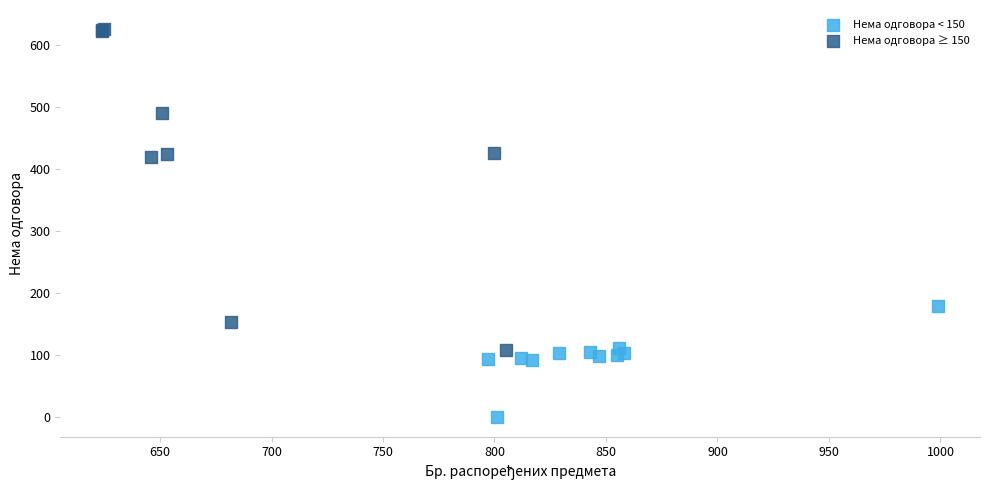

Which series reaches the maximum Y coordinate?

Нема одговора ≥ 150